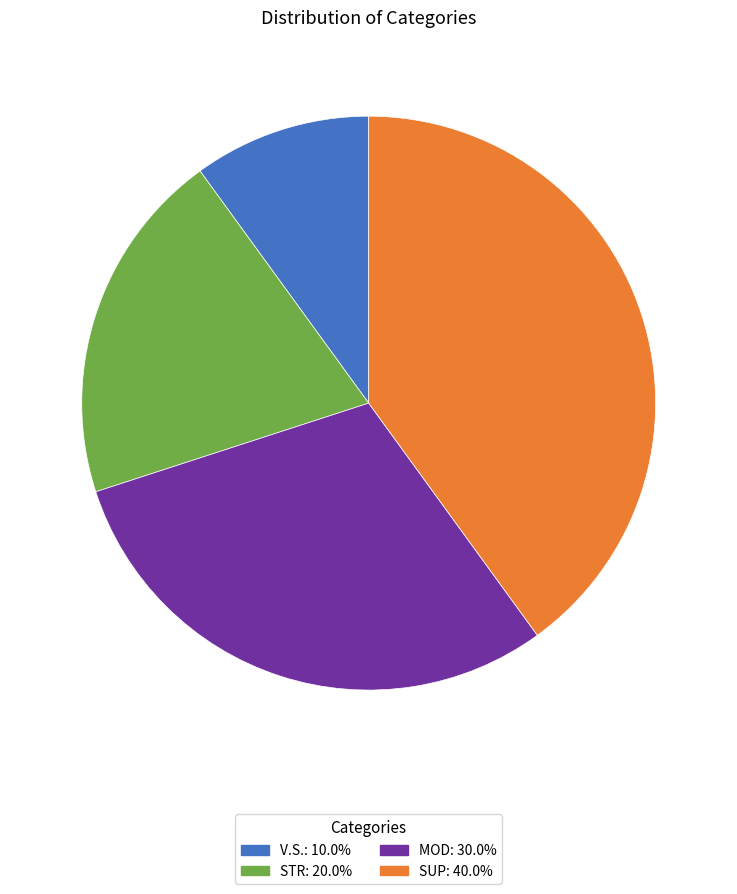

What is the largest slice in the pie chart?

SUP